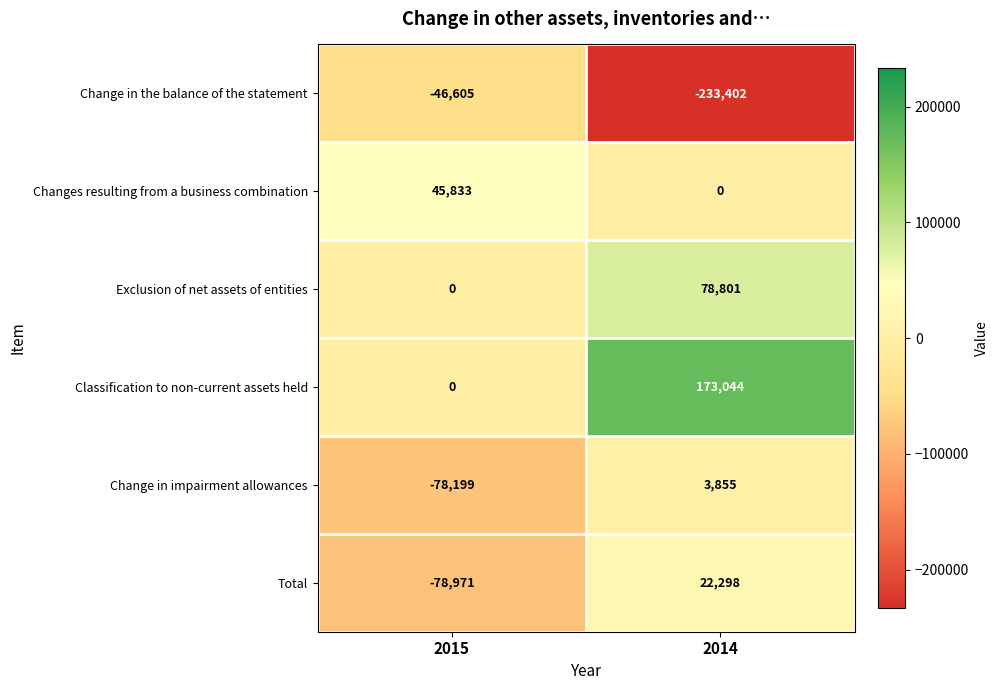

The value of Exclusion of net assets of entities at 2014 is 78801. True or false?

True